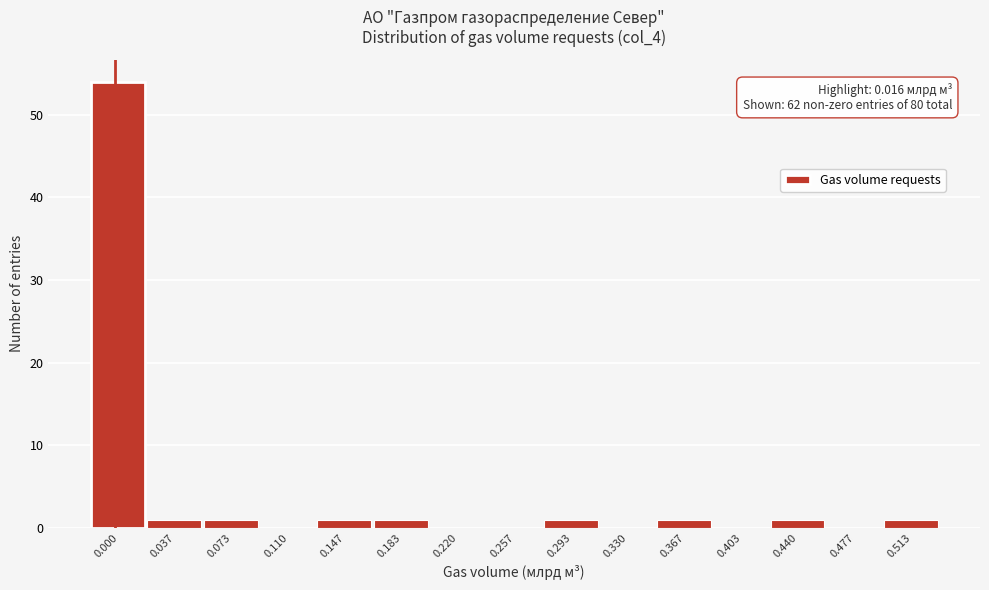

Reading left to right, extract all data points from this chart.

0.000=54	0.037=1	0.073=1	0.110=0	0.147=1	0.183=1	0.220=0	0.257=0	0.293=1	0.330=0	0.367=1	0.403=0	0.440=1	0.477=0	0.513=1